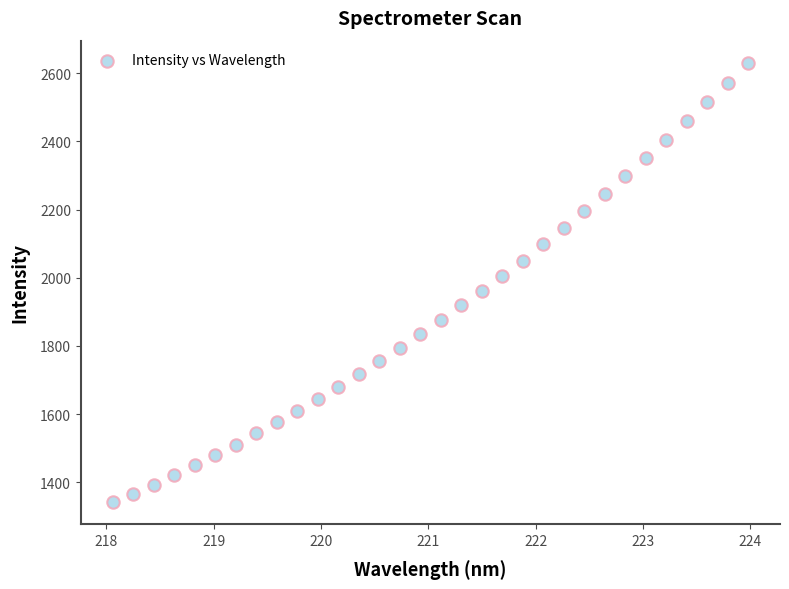

What is the range of X values (max minus min)?

5.9